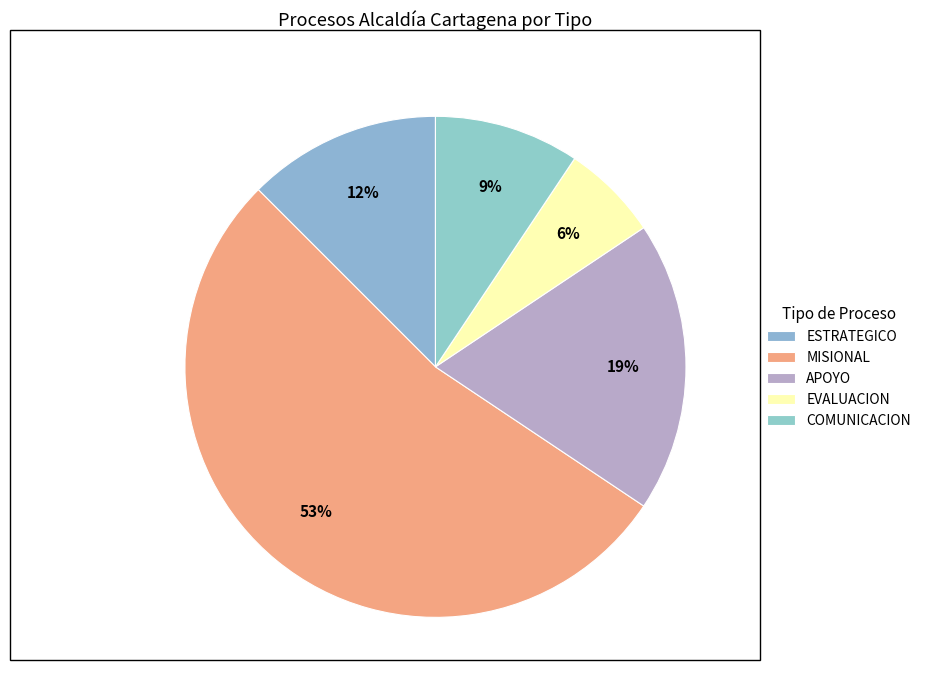

Is it true that APOYO is 19% of the pie?

True